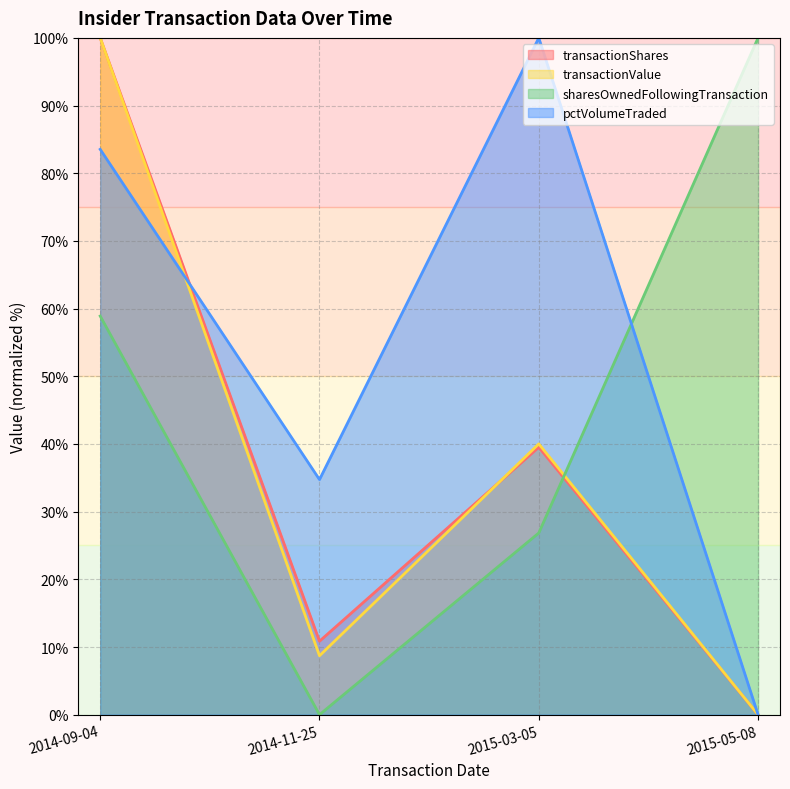

Reading left to right, transcribe all the data shown in this chart.

transactionShares: 2014-09-04=100.0	2014-11-25=10.9	2015-03-05=39.5	2015-05-08=0.0
transactionValue: 2014-09-04=100.0	2014-11-25=8.7	2015-03-05=40.0	2015-05-08=0.0
sharesOwnedFollowingTransaction: 2014-09-04=58.9	2014-11-25=0.0	2015-03-05=26.9	2015-05-08=100.0
pctVolumeTraded: 2014-09-04=83.5	2014-11-25=34.7	2015-03-05=100.0	2015-05-08=0.0